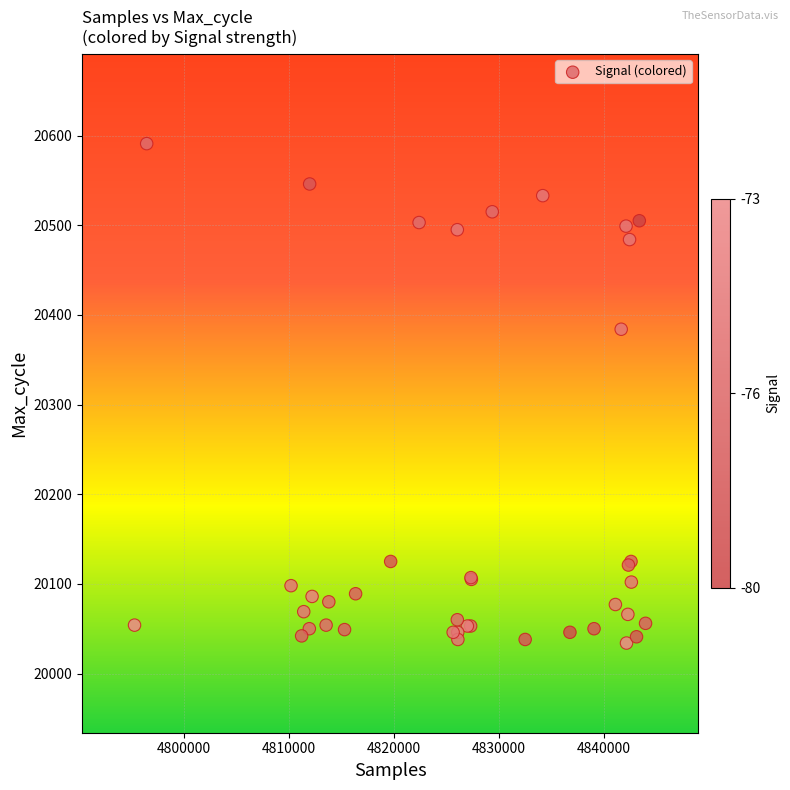

What Y value in the scatter plot is closest to 20312?

20384